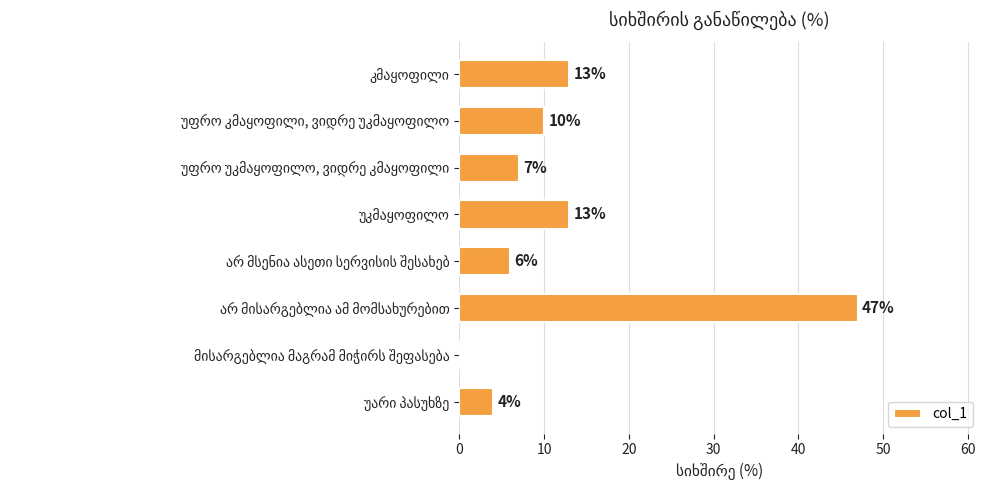

What is the maximum value shown in the chart?

47